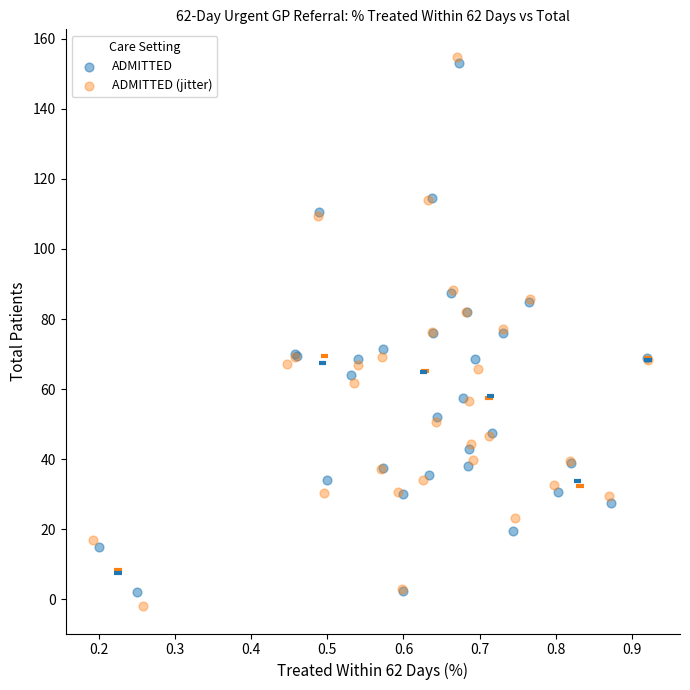

Which series has the largest Y range (max minus min)?

ADMITTED (jitter)